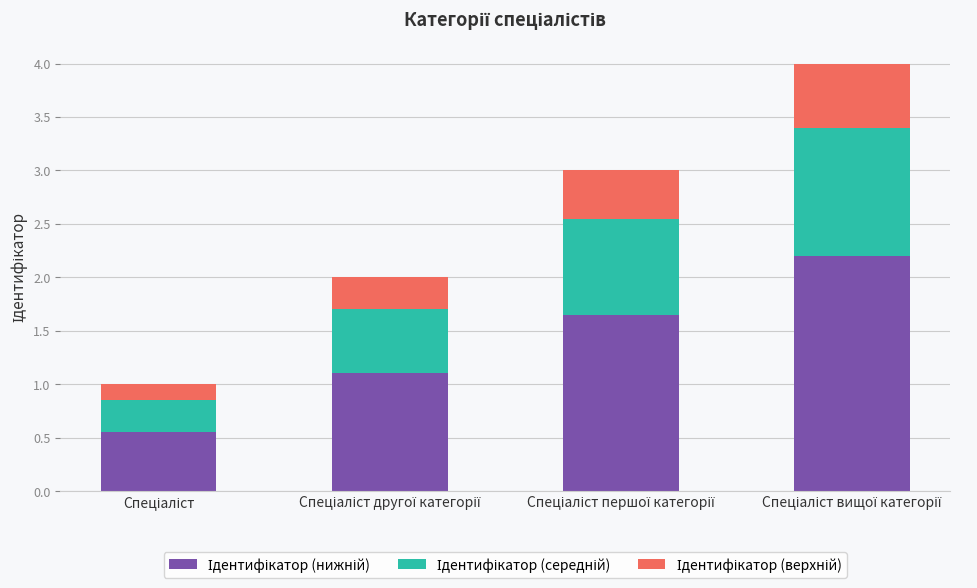

How many bars are there in total?

4